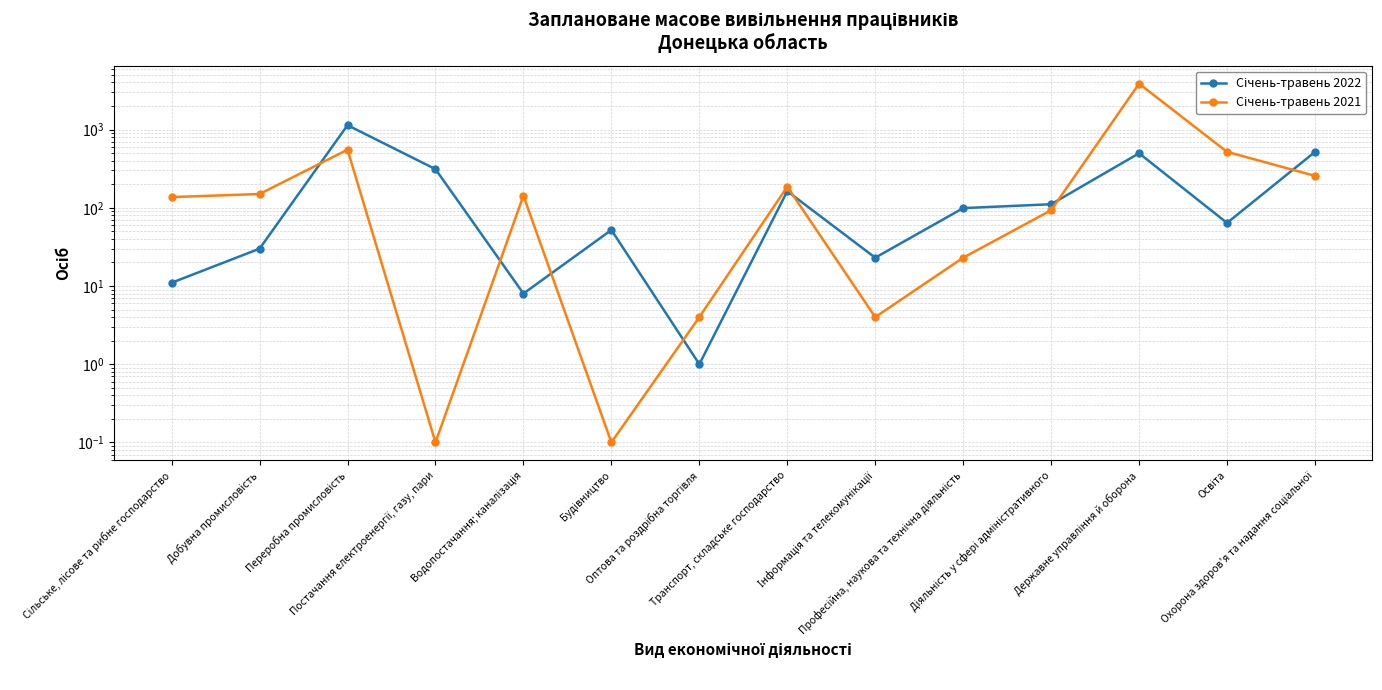

Is it true that Січень-травень 2022 equals 112.6 at Освіта?

False